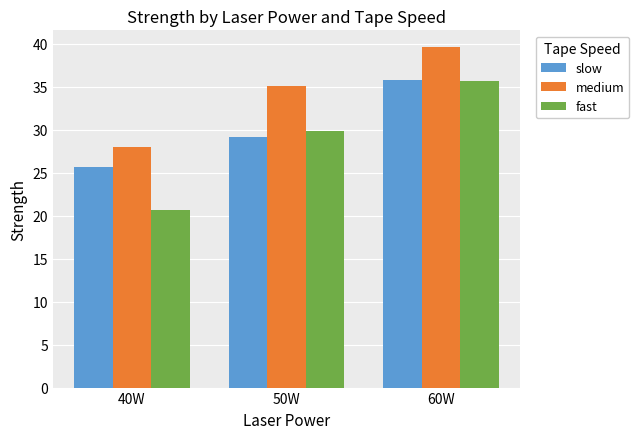

Which label corresponds to the smallest value in the chart?

40W